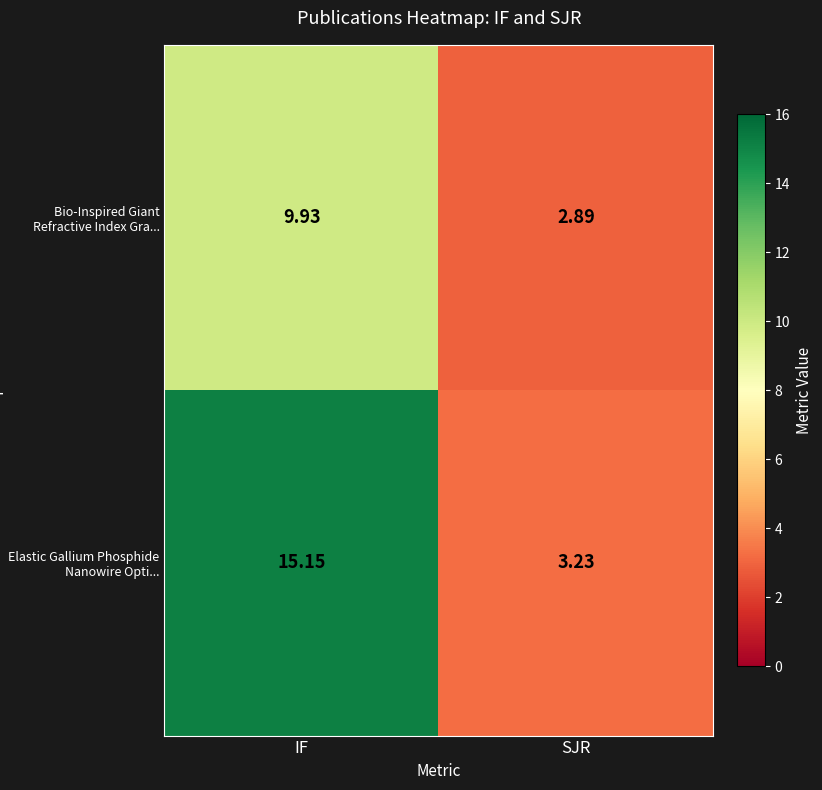

List the series in order of their peak value, highest first.

Elastic Gallium Phosphide Nanowire Opti..., Bio-Inspired Giant Refractive Index Gra...